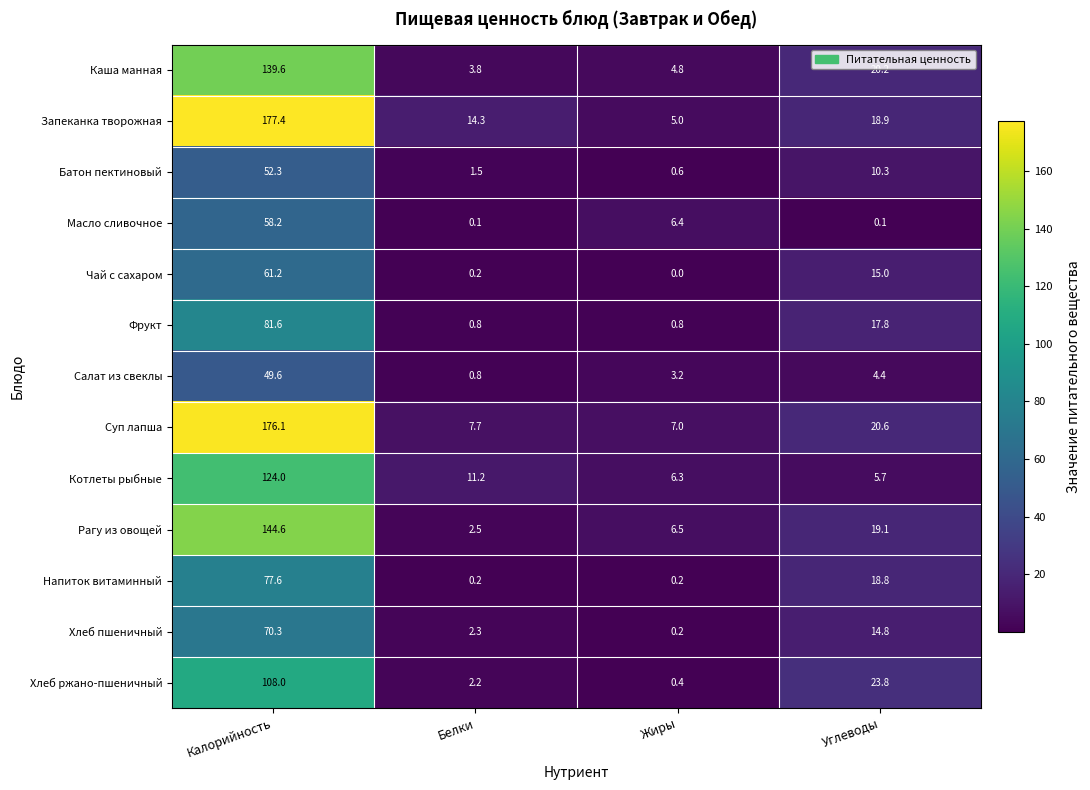

What is the minimum value for Батон пектиновый?

0.6